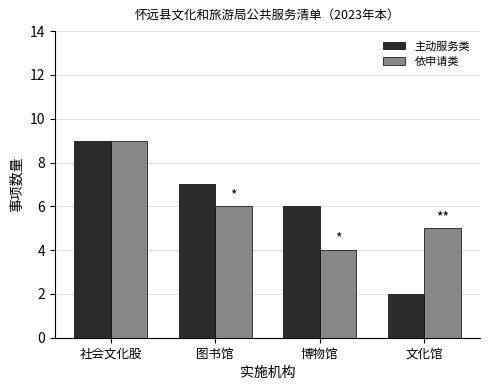

What are all the series names shown in the legend?

主动服务类, 依申请类